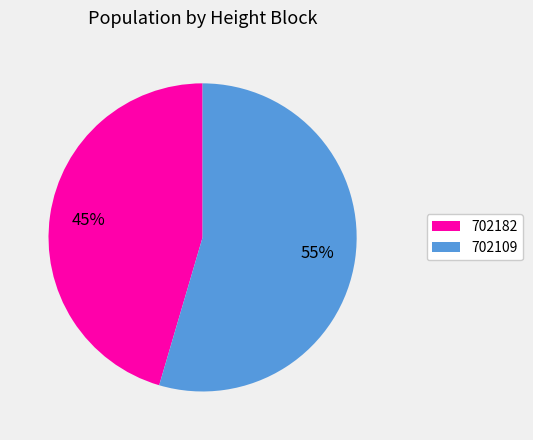

Which slice is the smallest?

702182